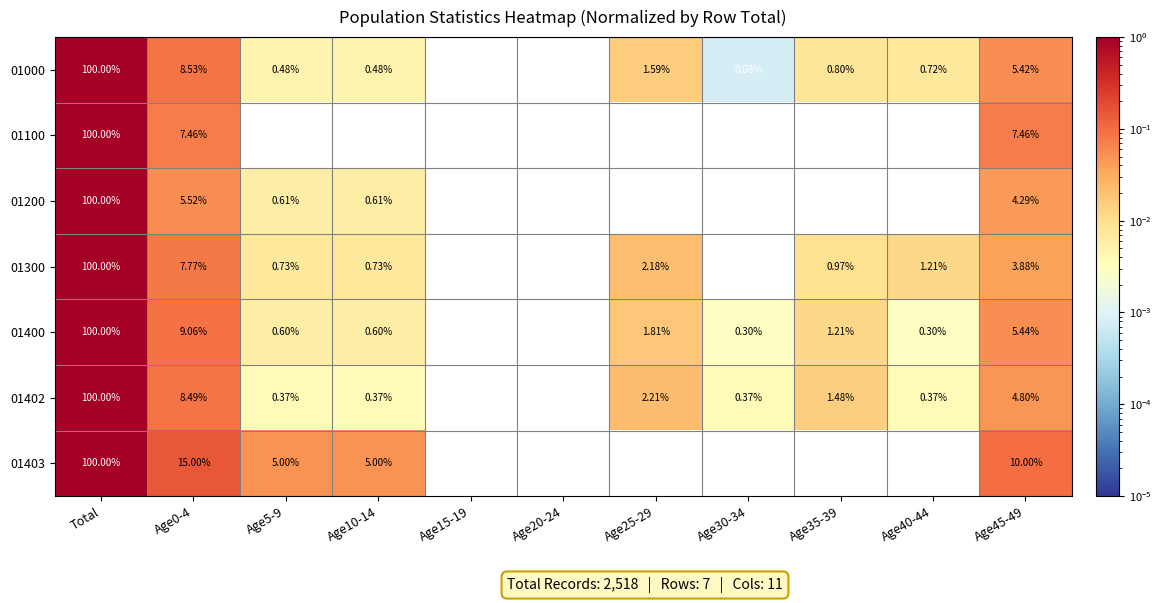

Is the value of 01000 at Age40-44 greater than the value of 01402 at Age5-9?

Yes